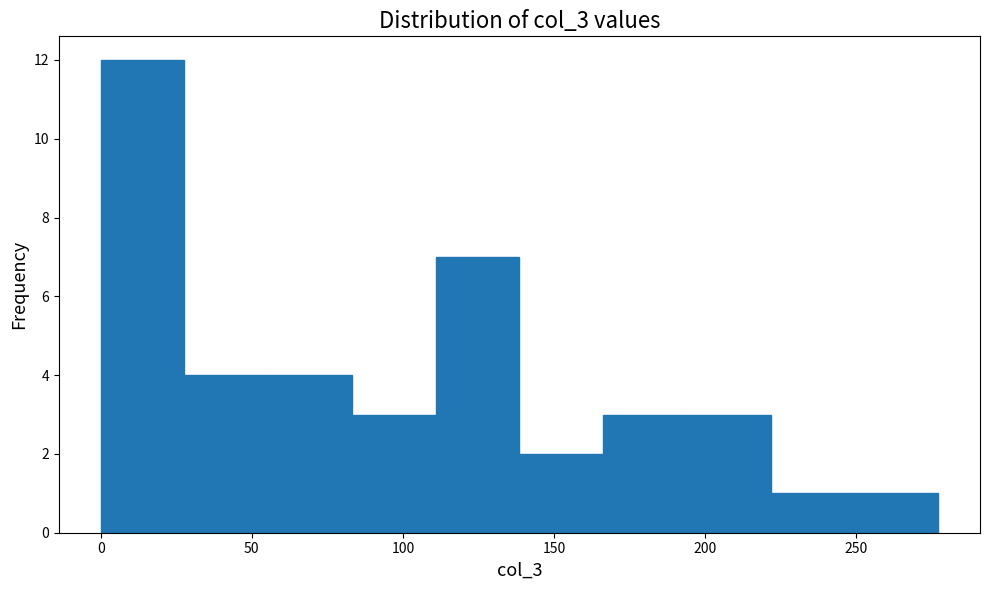

What is the height of the bar covering 85 to 110 on the x-axis? Neither the bar edges nor the heights are printed on the chart, so give them approximately, as read against the axes.

3